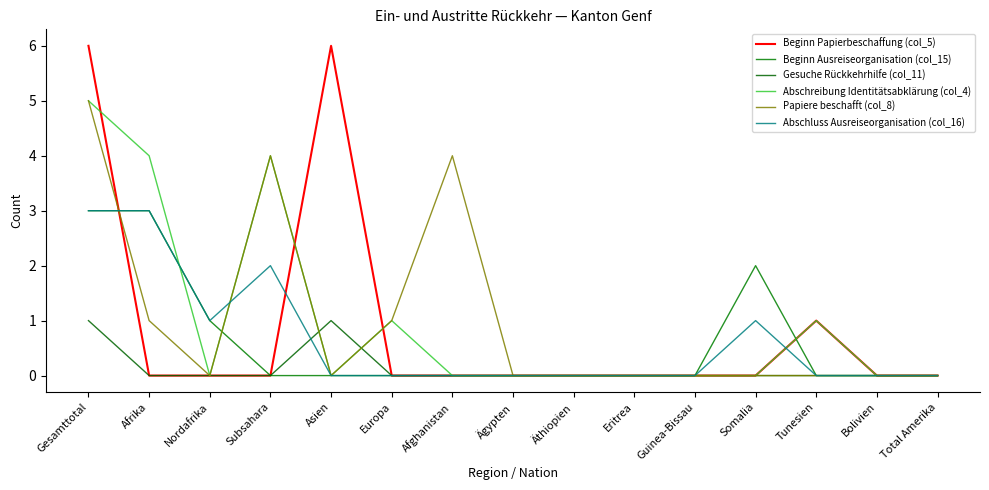

Rank the series by their maximum value, from lowest to highest.

Gesuche Rückkehrhilfe (col_11), Beginn Ausreiseorganisation (col_15), Abschluss Ausreiseorganisation (col_16), Abschreibung Identitätsabklärung (col_4), Papiere beschafft (col_8), Beginn Papierbeschaffung (col_5)